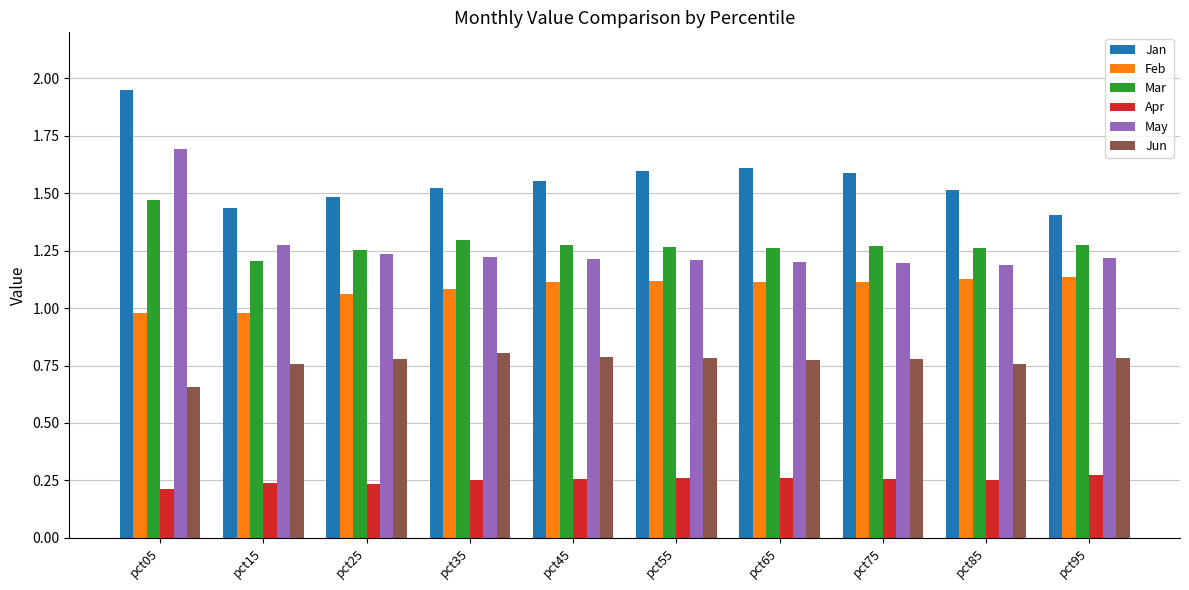

What is the sum of the Jan values at pct55 and pct65?

3.2